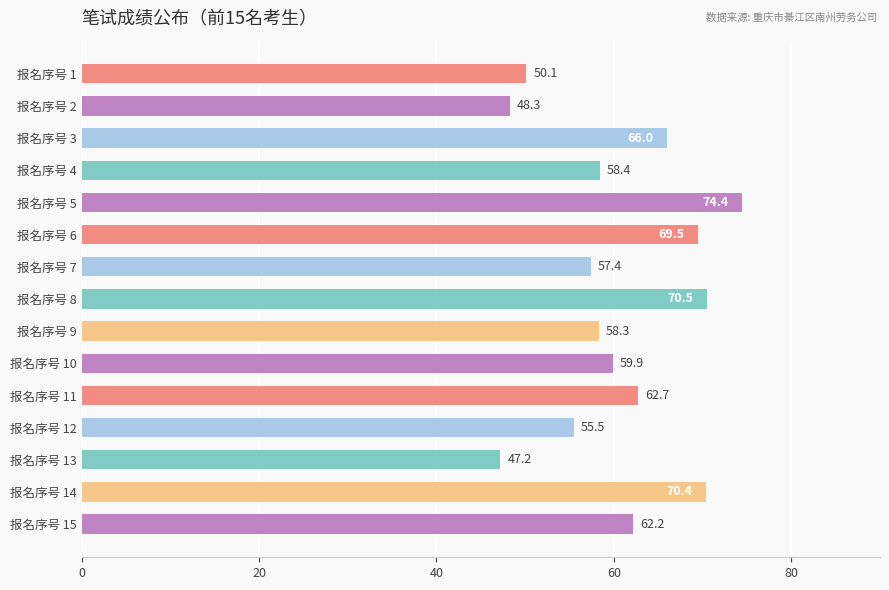

What is the greatest value displayed?

74.4